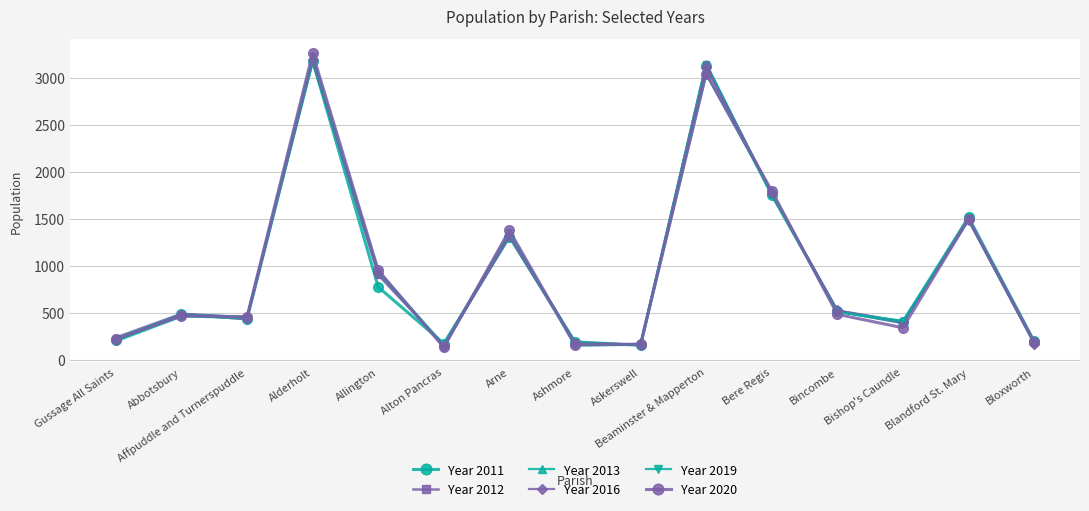

What is the difference between the maximum and minimum values in the Year 2019 series?

3085